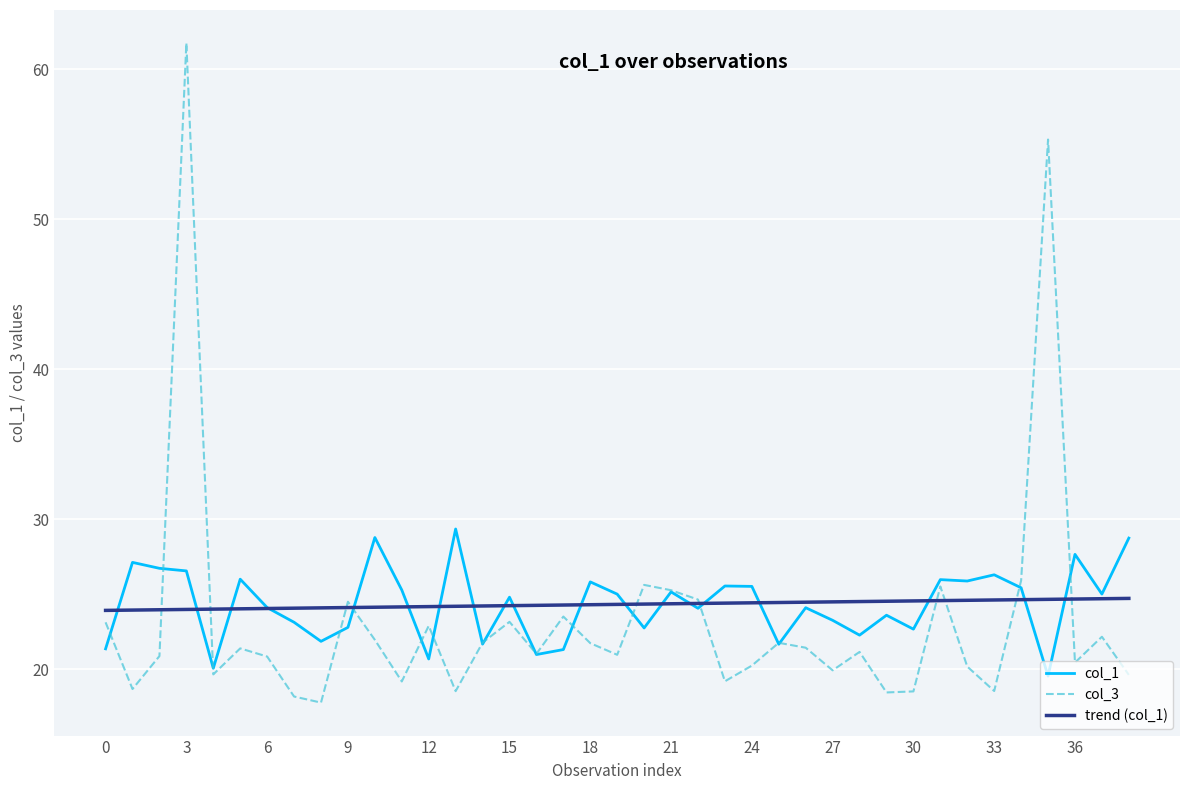

What is the maximum value for col_1?

29.4